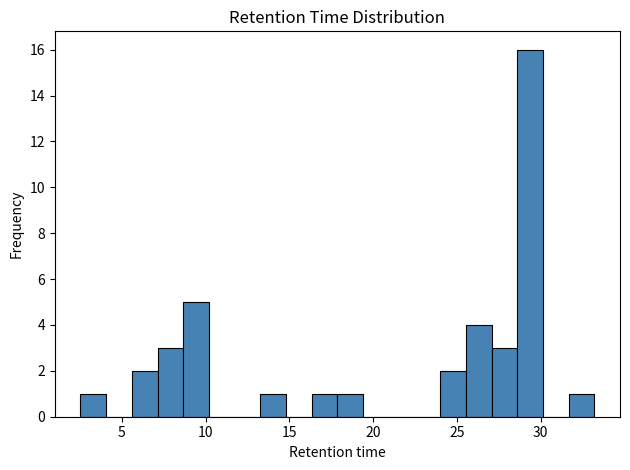

Around what value on the x-axis is the tallest bar? Give the approximate position of its centre, as read against the axis.

29.5